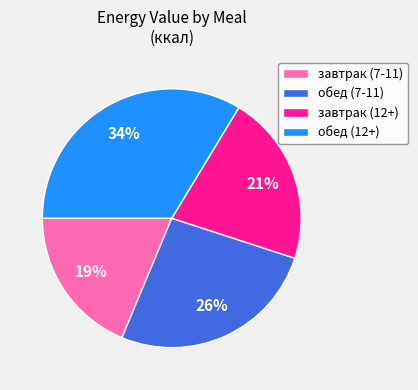

Do обед (12+) and завтрак (12+) together represent more than half of the pie?

Yes